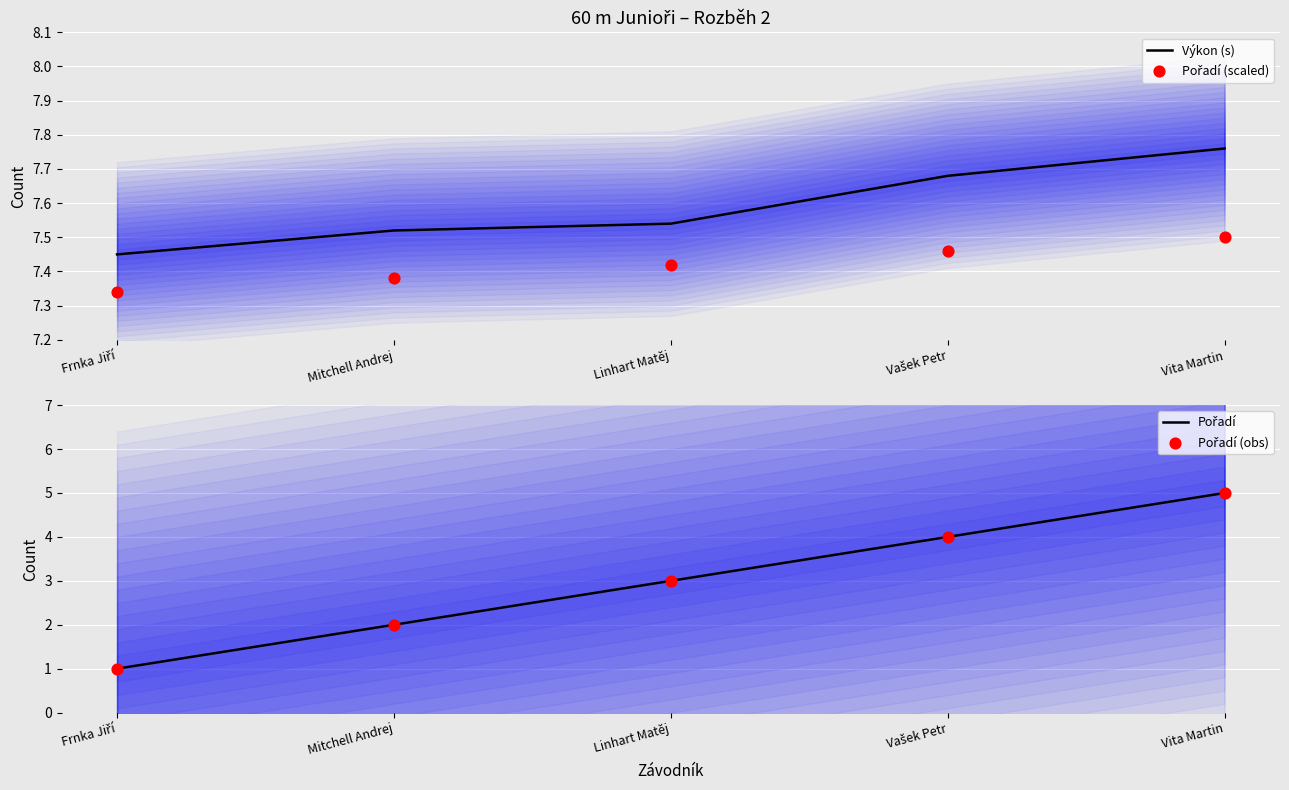

What are all the series names shown in the legend?

Výkon (s), Pořadí (scaled), Pořadí, Pořadí (obs)